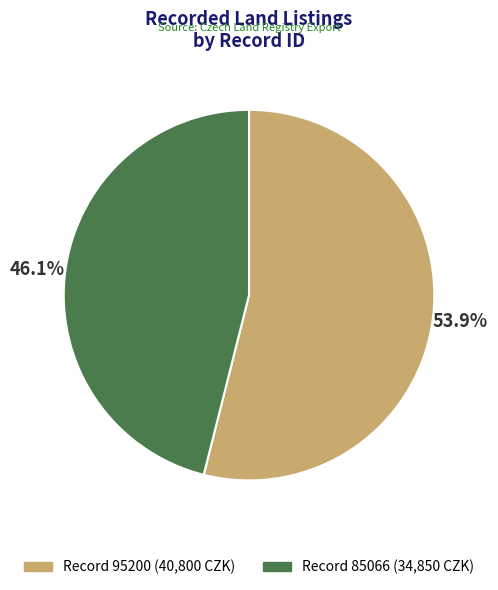

Does any single category account for the majority?

Yes